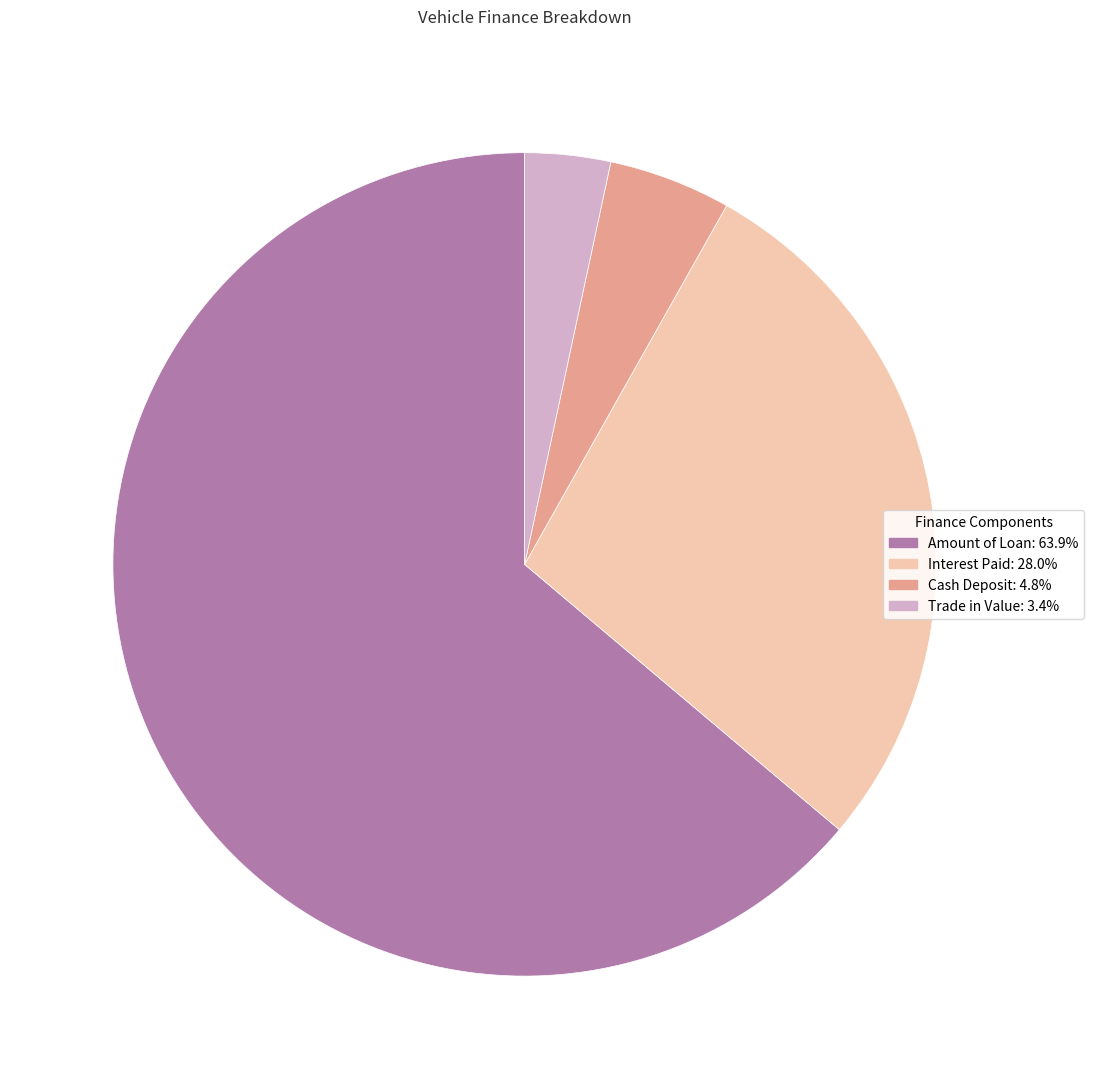

Rank the categories by value from highest to lowest.

Amount of Loan, Interest Paid, Cash Deposit, Trade in Value